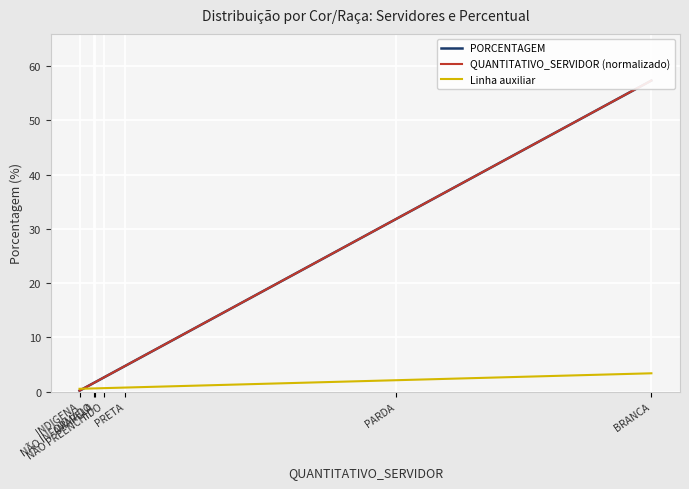

At NÃO INFORMADO, list the series in order from smallest to largest.

Linha auxiliar, PORCENTAGEM, QUANTITATIVO_SERVIDOR (normalizado)